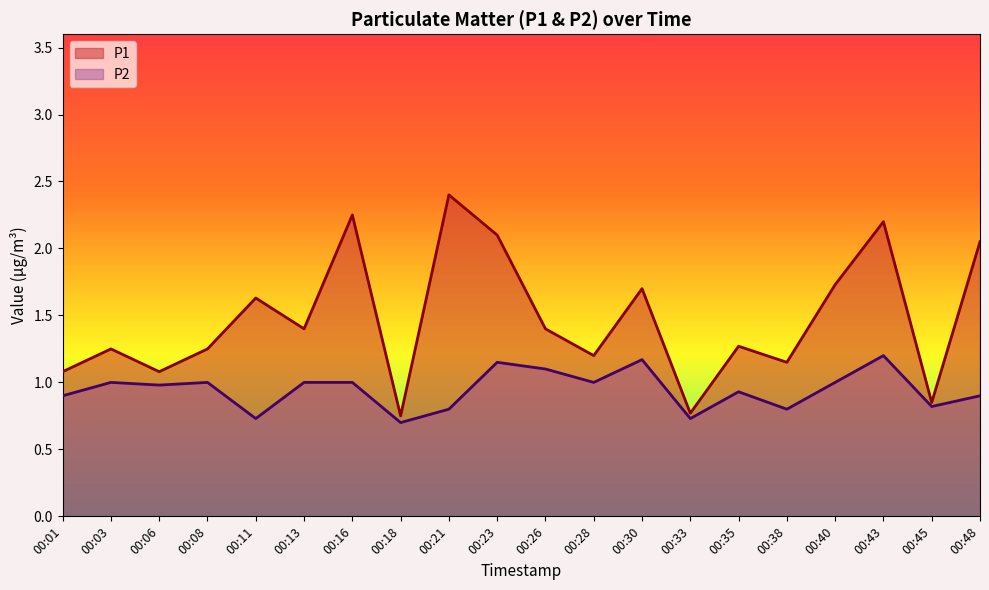

True or false: P2 has a value of 0.7 at 00:33.

True